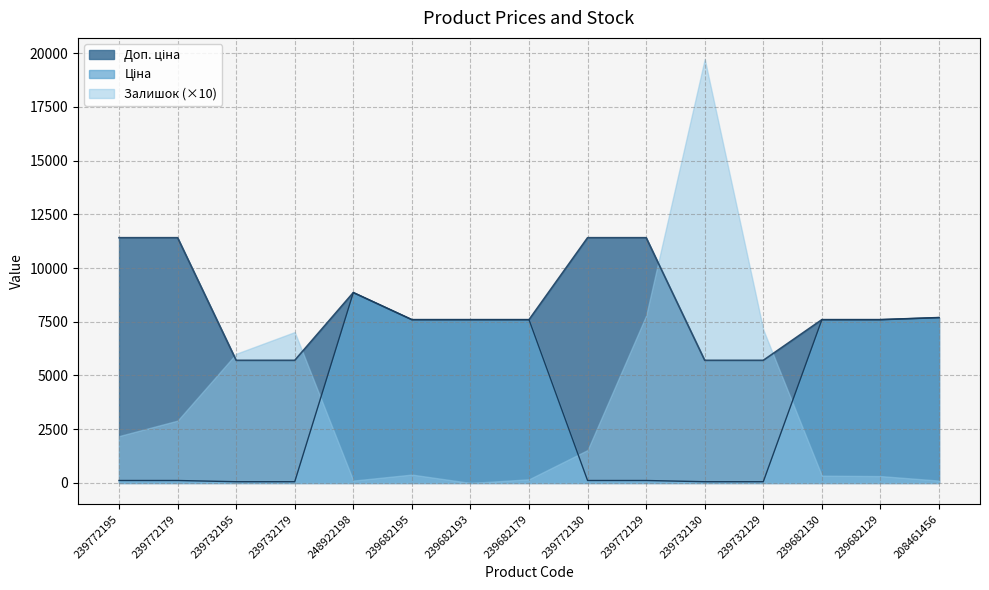

What is the maximum value shown in the chart?

19720.0